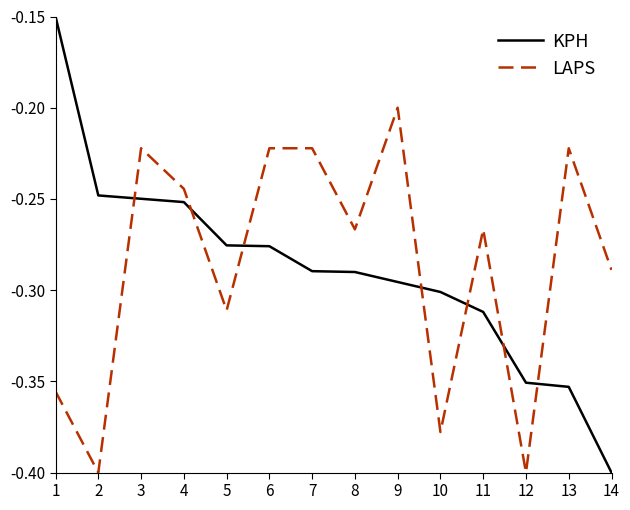

Between which two adjacent categories do KPH and LAPS first intersect?

2 and 3